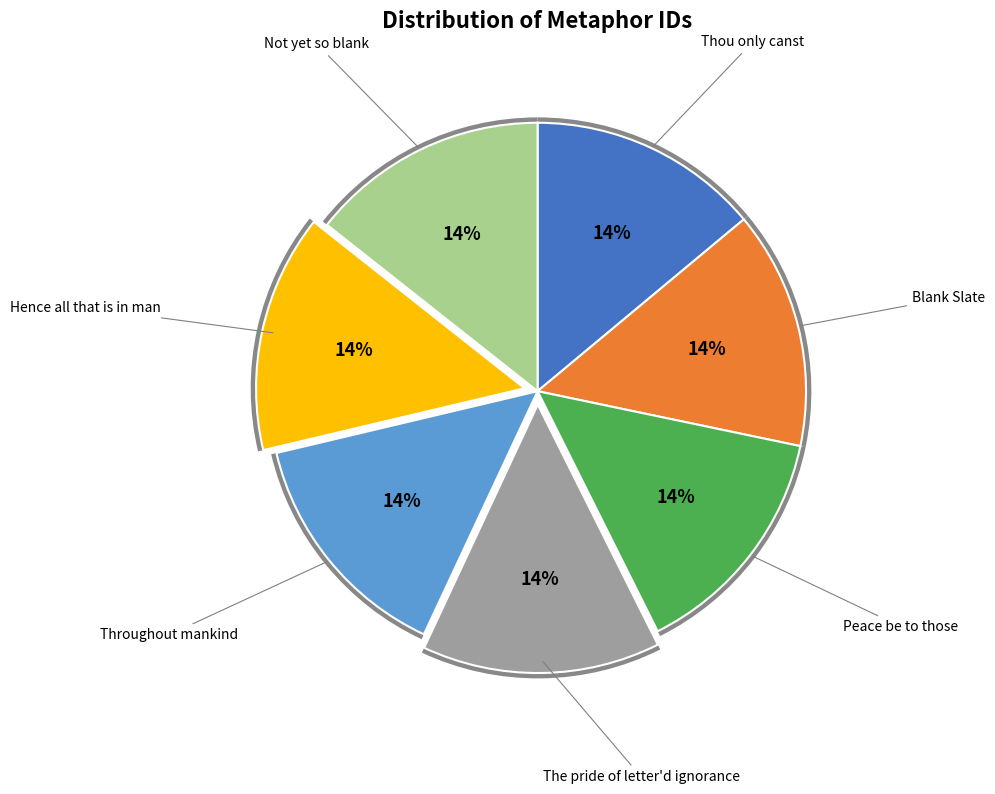

Is it true that Throughout mankind is 14% of the pie?

True